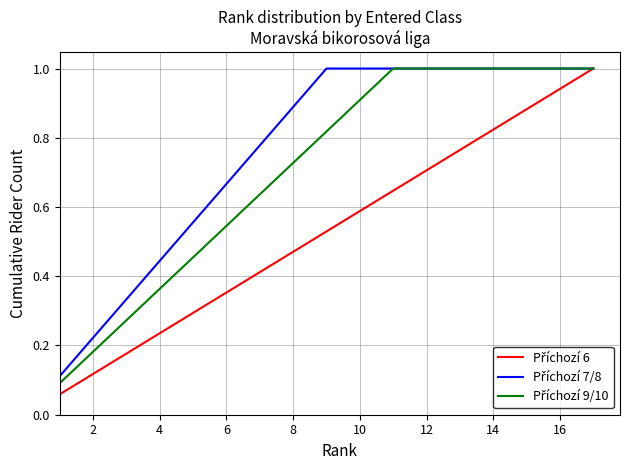

What is the greatest value displayed?

1.0